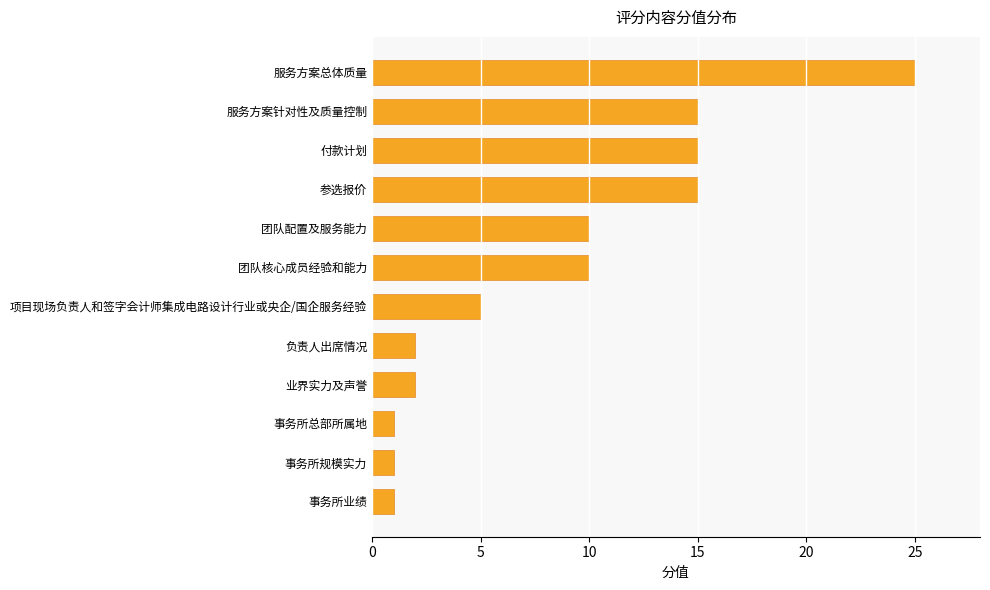

Which has a higher value, 事务所总部所属地 or 团队配置及服务能力?

团队配置及服务能力